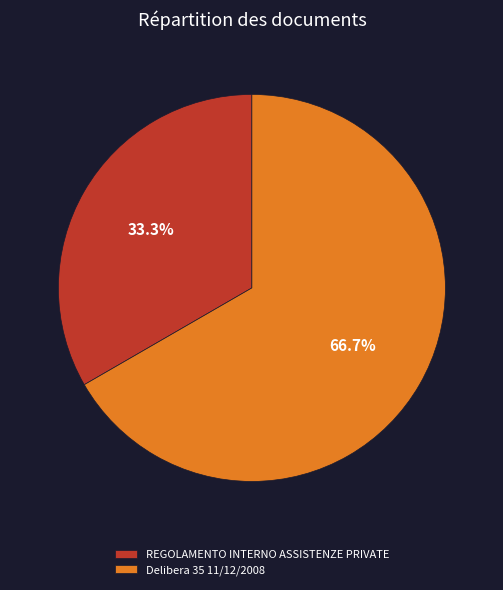

To the nearest percent, what is the difference between the largest and smallest slice percentages?

33%